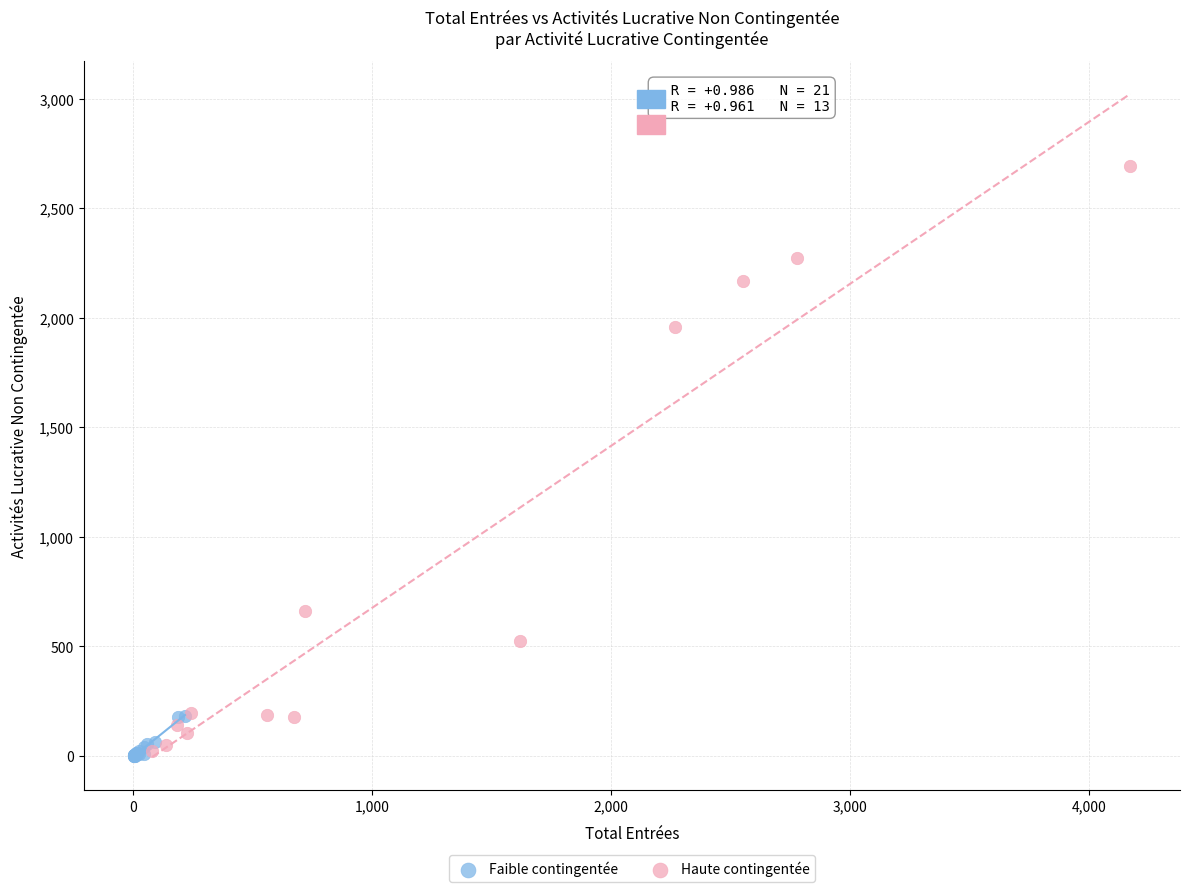

Which series contains the highest Y value?

Haute contingentée